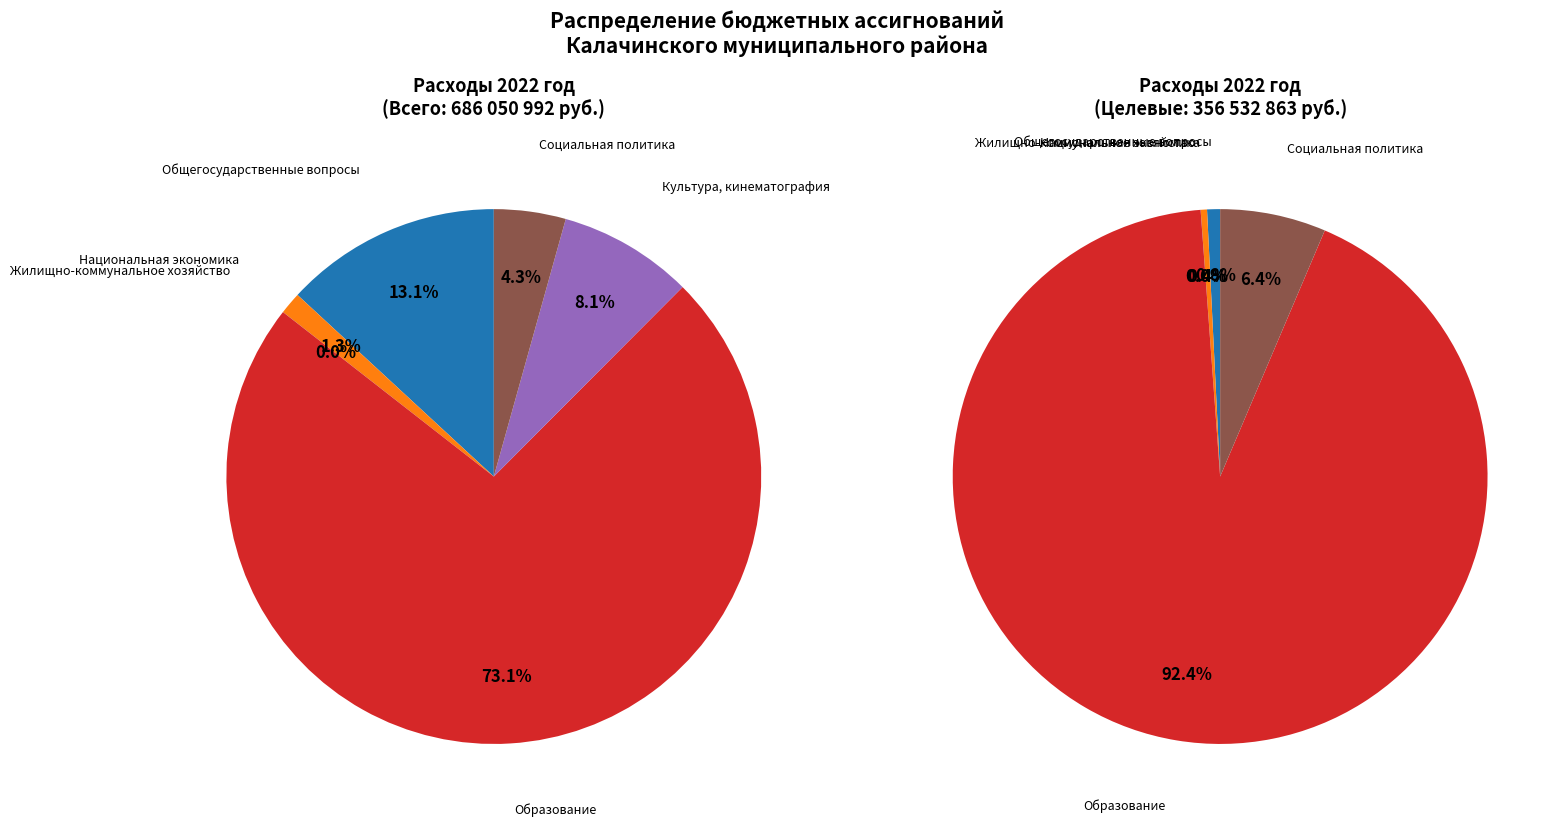

Does Социальная политика account for over 50% of the chart?

No